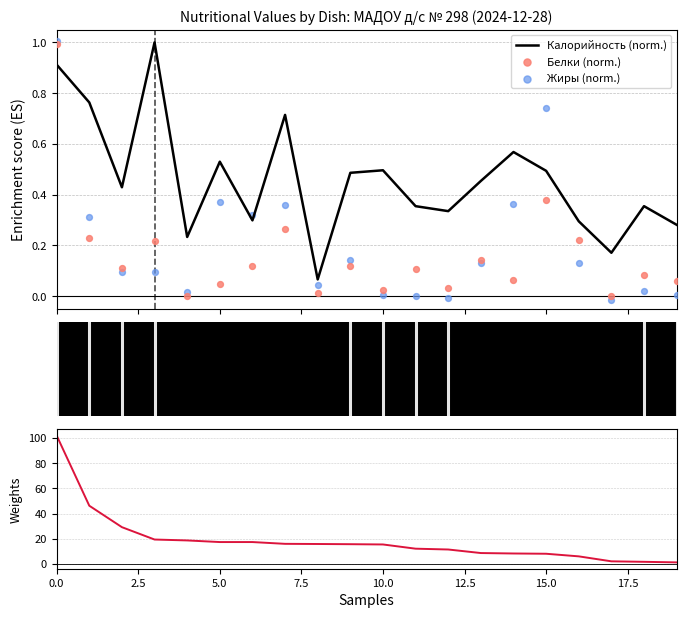

Which series has the widest spread of Y values?

Углеводы (sorted)